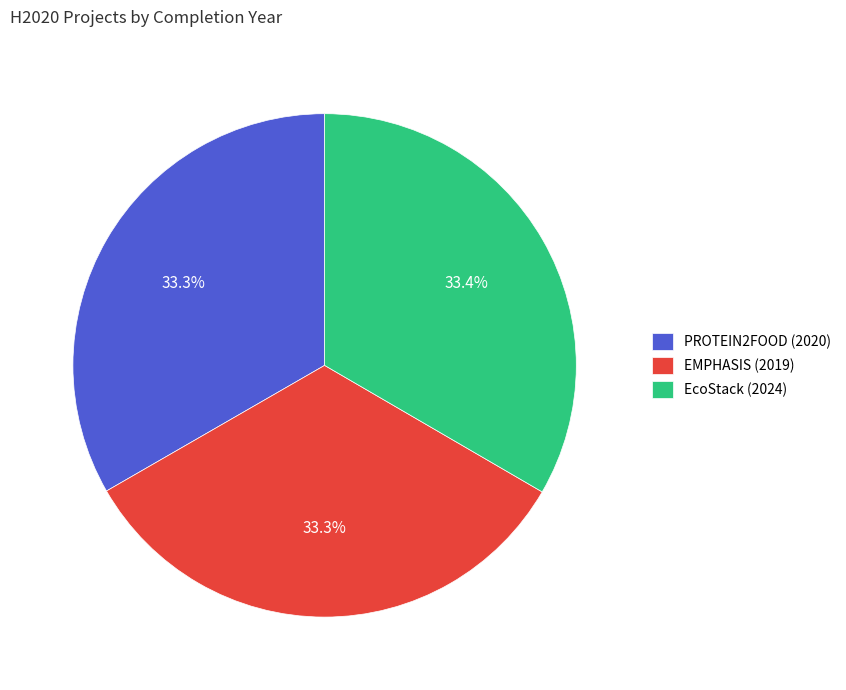

Is it true that EMPHASIS (2019) is 23% of the pie?

False